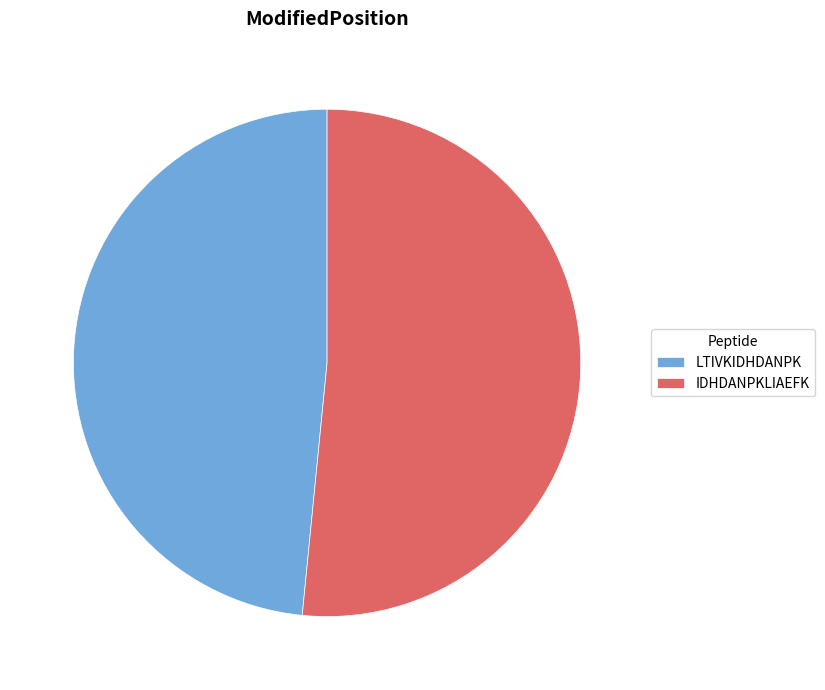

Approximately how many times larger is the value at LTIVKIDHDANPK compared to IDHDANPKLIAEFK?

0.9